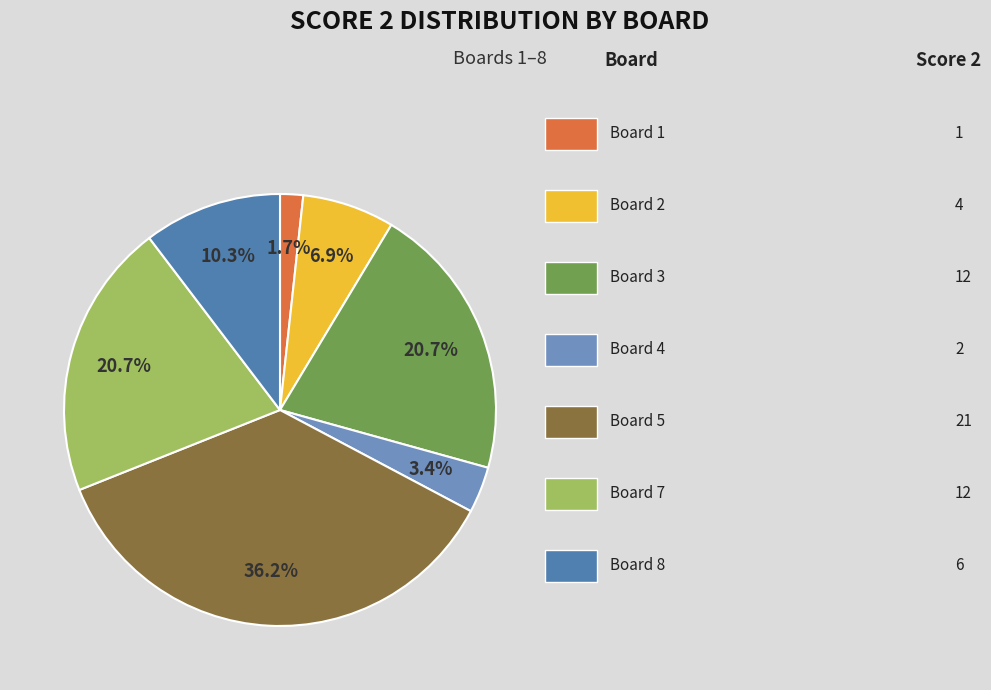

Which category has the biggest portion of the pie?

Board 5